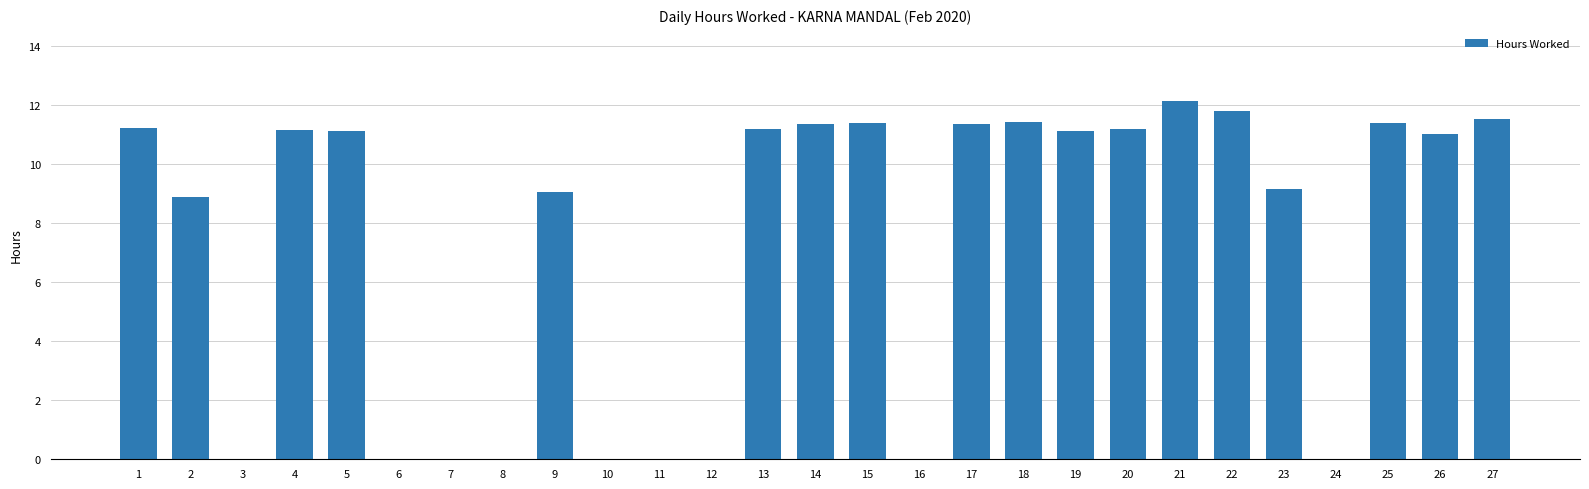

Does the chart contain stacked bars?

No